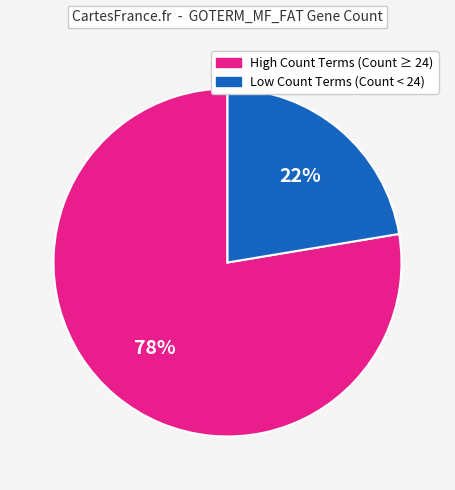

Does any single category account for the majority?

Yes